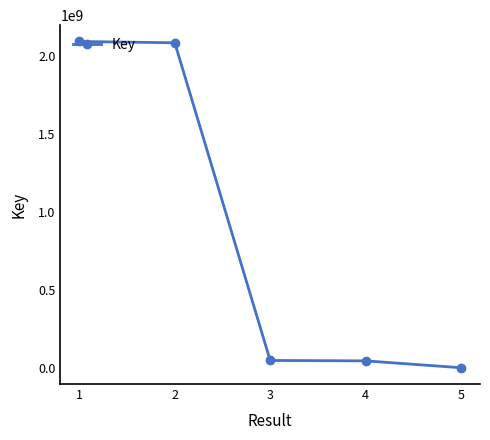

What is the change in value from 1 to 4?

-2049908304